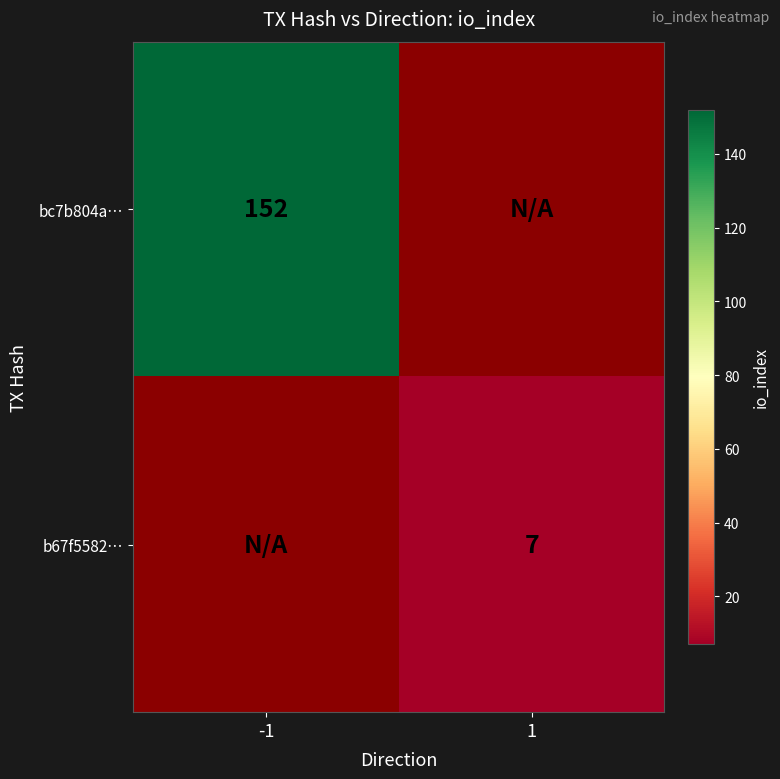

Is it true that b67f5582… equals 7 at 1?

True